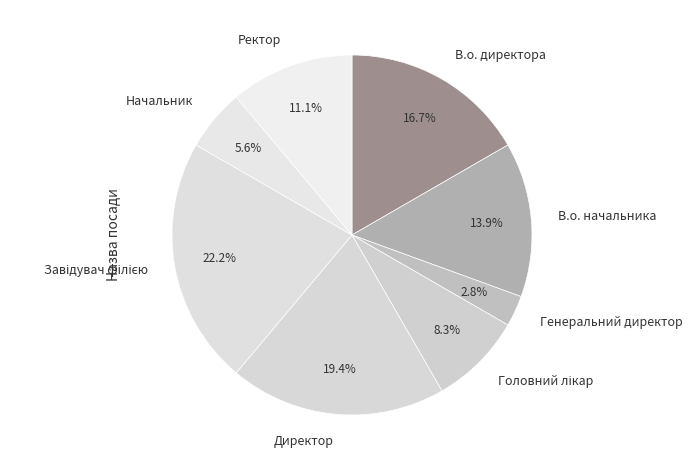

Is the sum of В.о. директора and В.о. начальника greater than half?

No